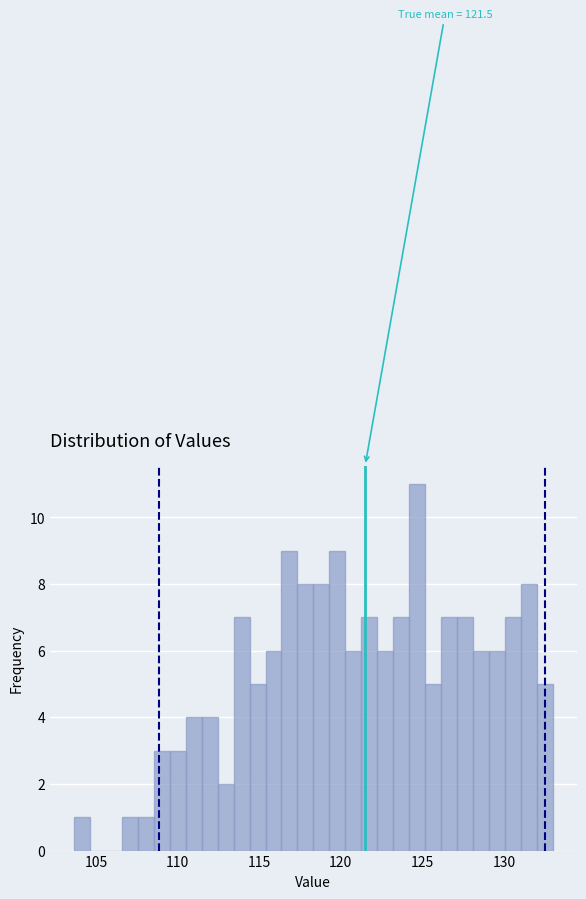

Read against the x-axis, roughly where is the centre of the tallest bar?

124.5